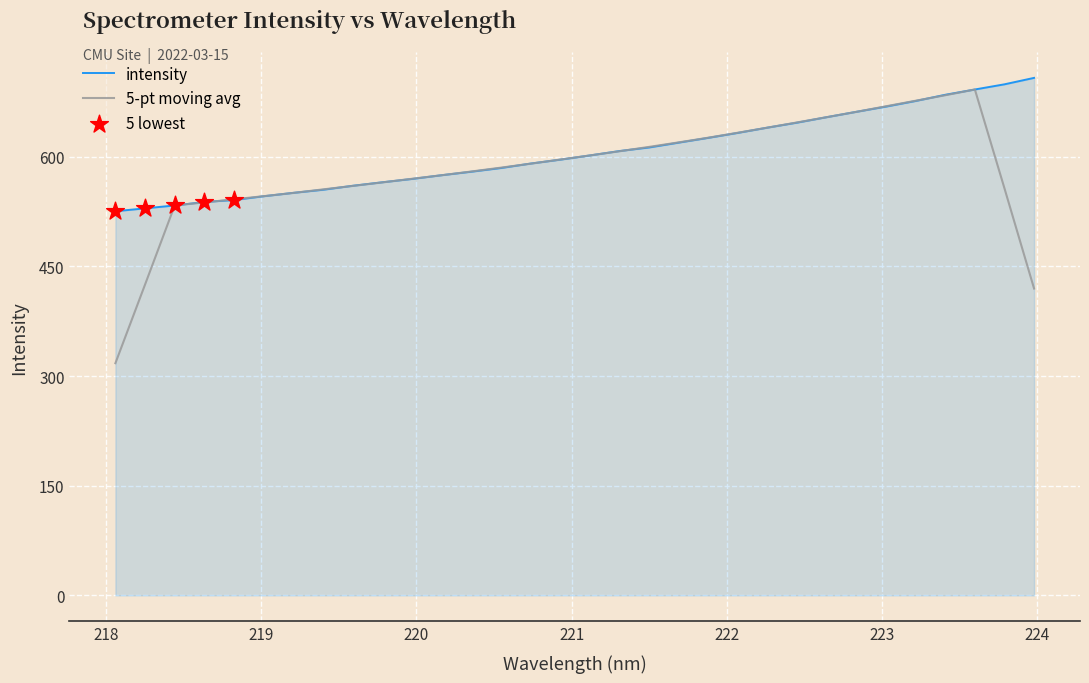

Which series has the widest spread of values?

5-pt moving avg